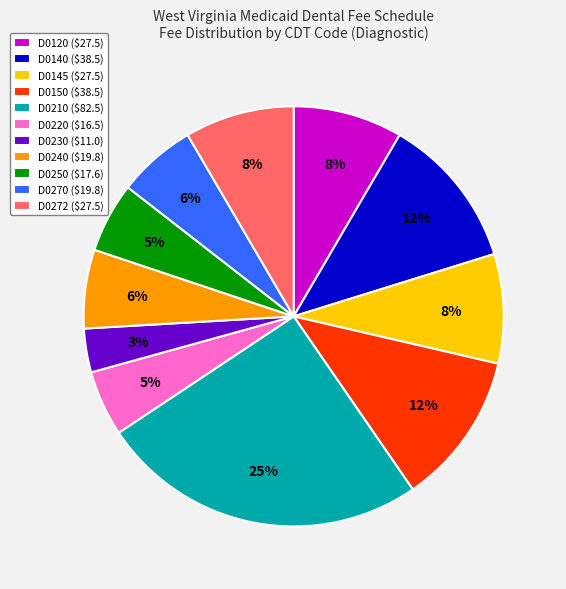

To the nearest percent, what is the difference between the D0240 and D0120 slice percentages?

2%